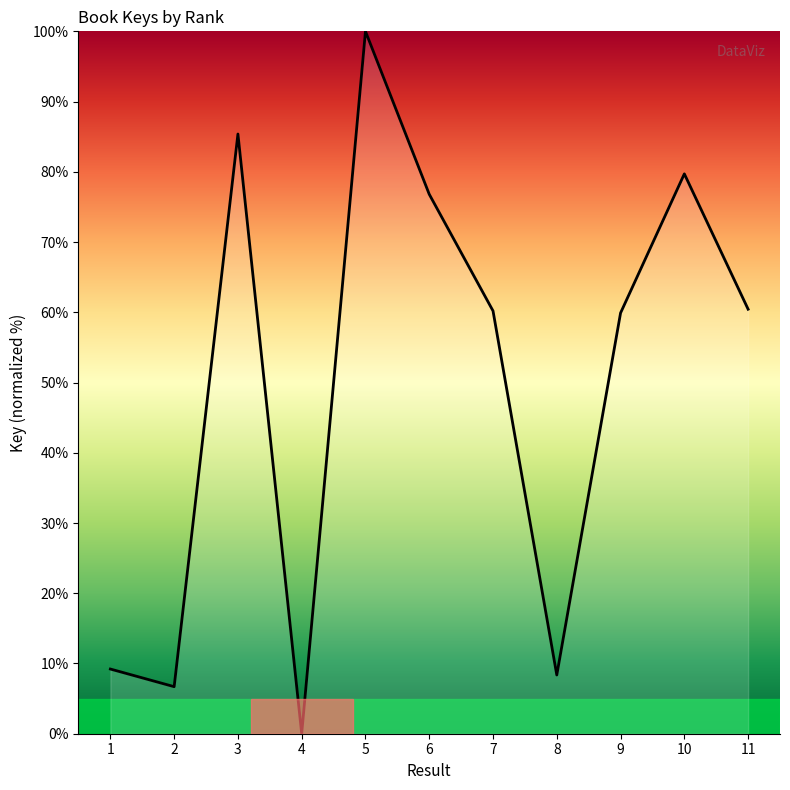

The value at 8 is 8.4. True or false?

True